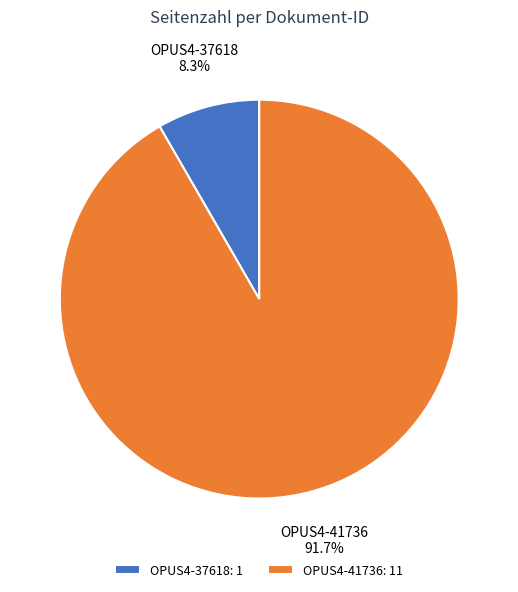

What percentage do OPUS4-37618 and OPUS4-41736 together represent?

100.0%